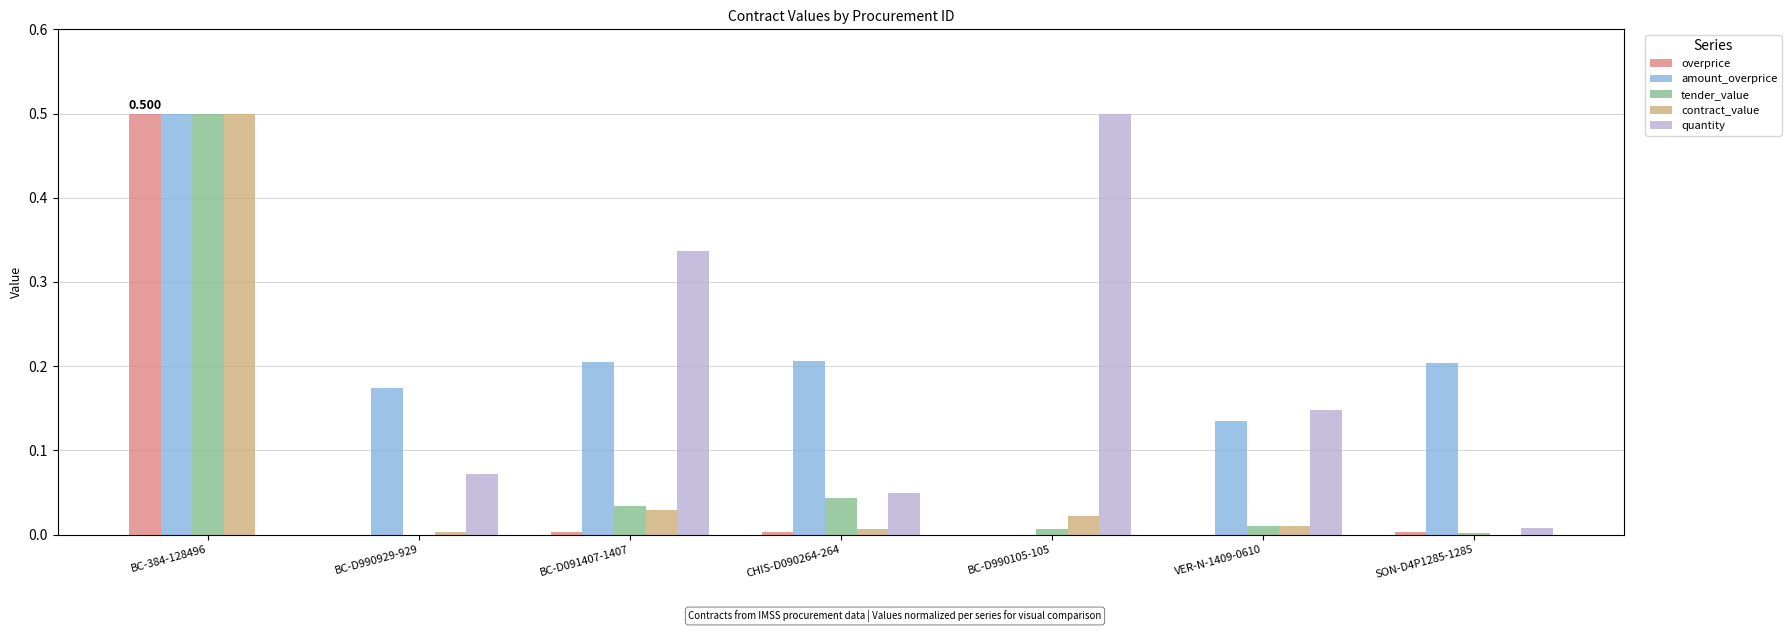

Which series has the largest total across all categories?

amount_overprice